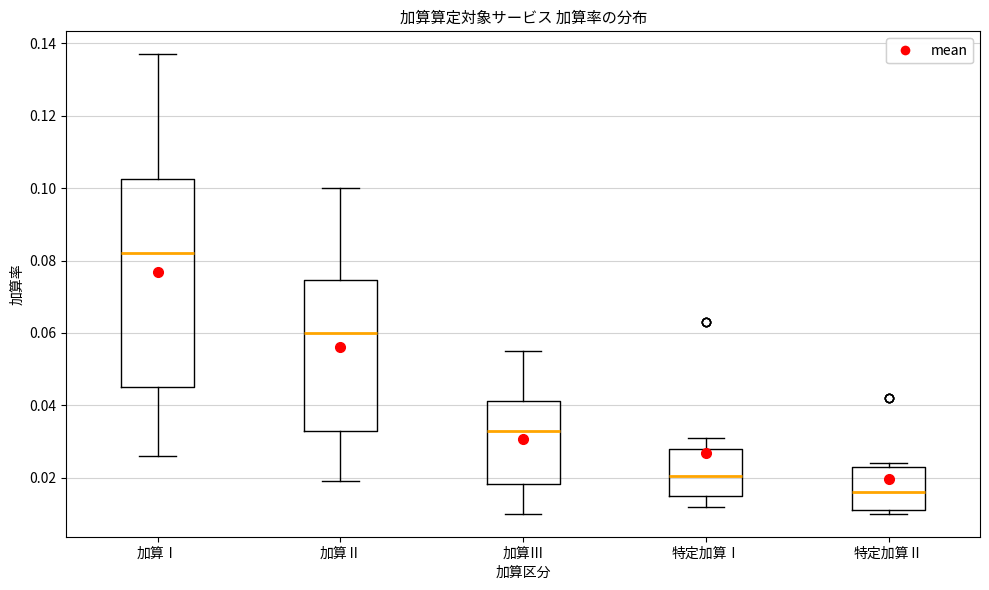

Reading left to right, transcribe this box plot: for each box, give where its median line is, the range the box spans, and where its two whiskers end, as read against the y-axis. The values are not printed on the chart, so give them approximately, as read against the axis.

加算Ⅰ: median 0.082, box 0.046 to 0.102, whiskers 0.026 to 0.138
加算Ⅱ: median 0.060, box 0.032 to 0.074, whiskers 0.020 to 0.100
加算Ⅲ: median 0.034, box 0.018 to 0.042, whiskers 0.010 to 0.056
特定加算Ⅰ: median 0.020, box 0.016 to 0.028, whiskers 0.012 to 0.032
特定加算Ⅱ: median 0.016, box 0.012 to 0.024, whiskers 0.010 to 0.024 (just above the box's upper edge)